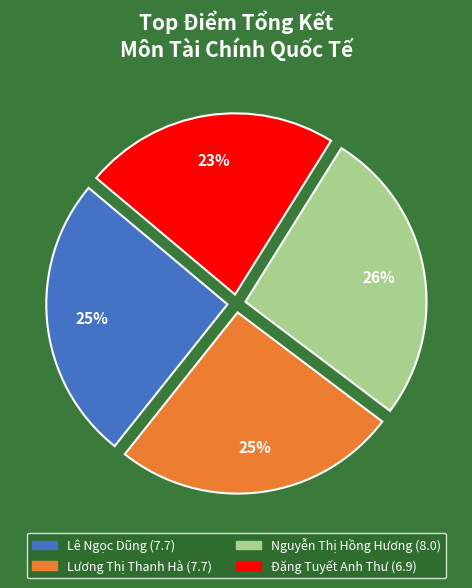

True or false: Lương Thị Thanh Hà accounts for 32% of the total.

False